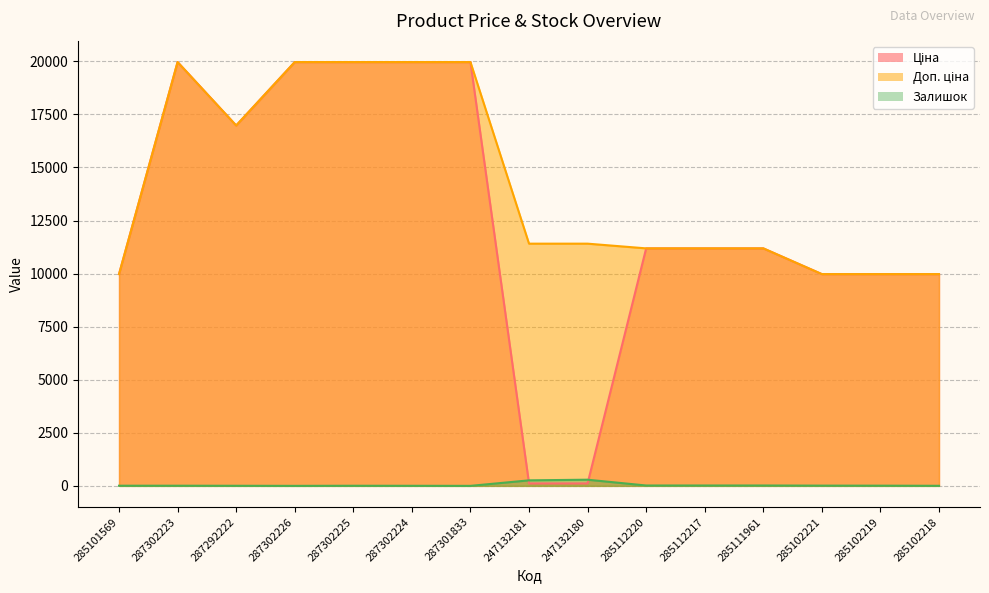

What is the label of the 8th point from the left?

247132181